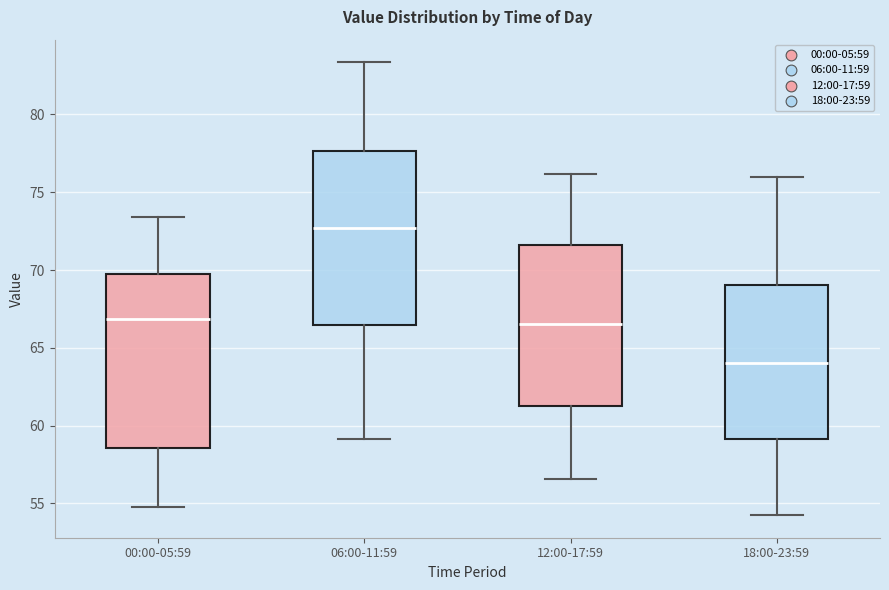

Reading left to right, read every box against the y-axis: the position of its median line, the range the box covers, and the ends of its whiskers. The values are not printed on the chart, so give them approximately, as read against the axis.

00:00-05:59: median 67.0, box 58.5 to 69.5, whiskers 55.0 to 73.5
06:00-11:59: median 72.5, box 66.5 to 77.5, whiskers 59.0 to 83.5
12:00-17:59: median 66.5, box 61.5 to 71.5, whiskers 56.5 to 76.0
18:00-23:59: median 64.0, box 59.0 to 69.0, whiskers 54.5 to 76.0